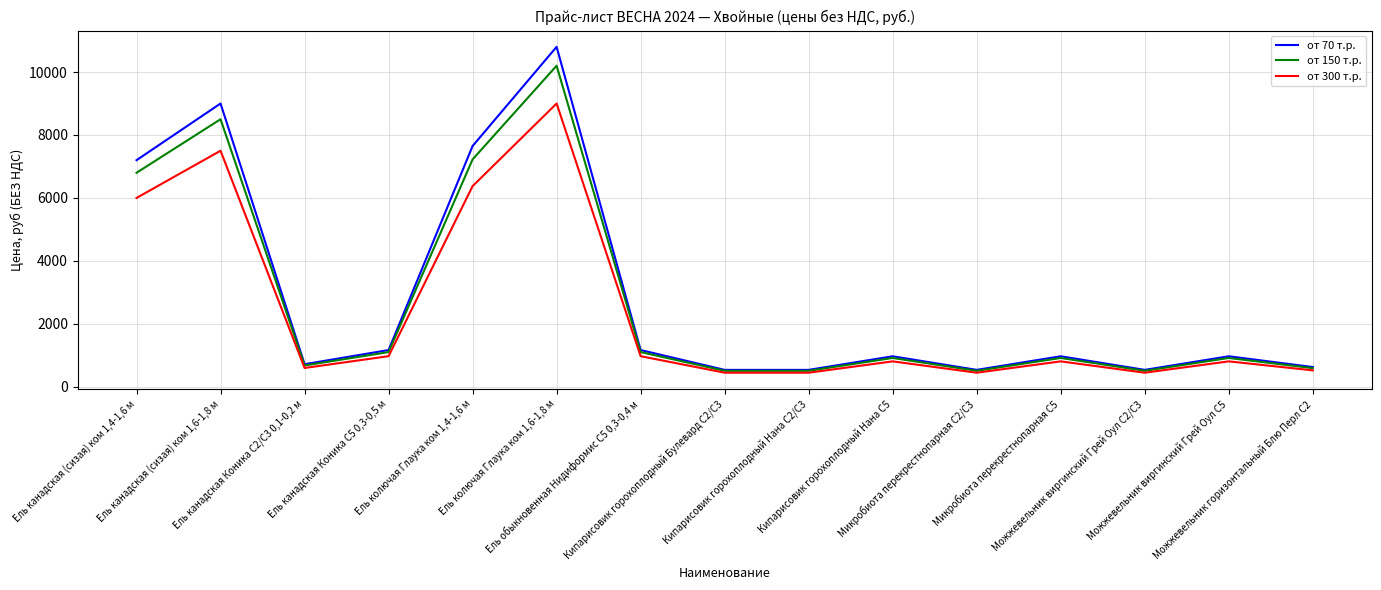

Which series has the widest spread of values?

от 70 т.р.